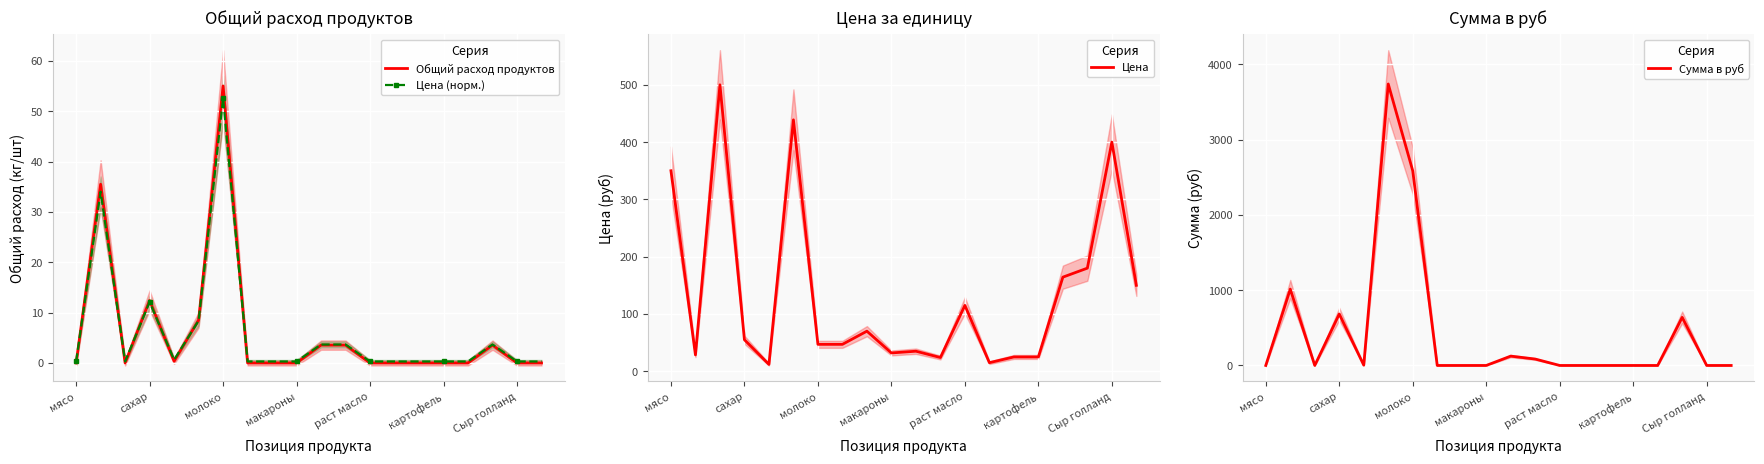

The value of Общий расход продуктов at 10 is 3.5. True or false?

True